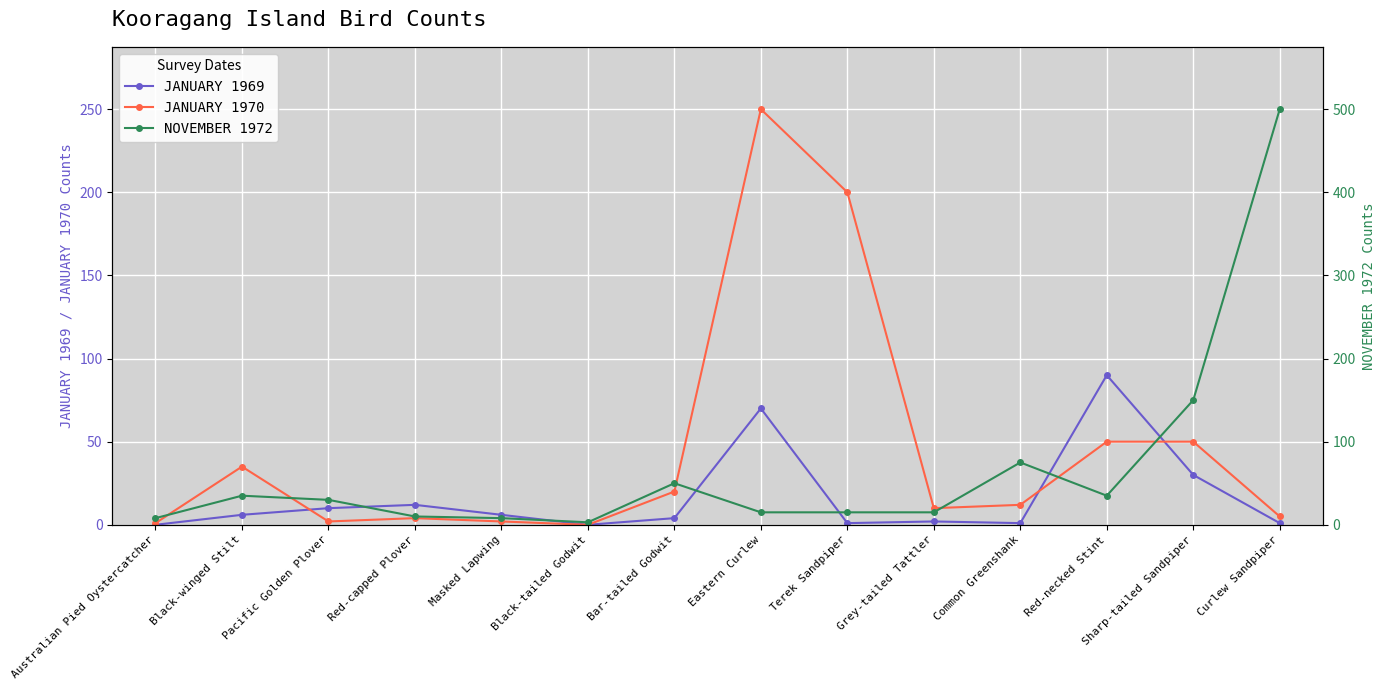

List the series in order of their peak value, lowest first.

JANUARY 1969, JANUARY 1970, NOVEMBER 1972